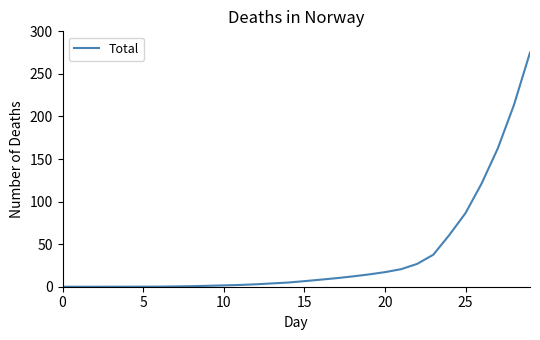

Does the chart display data point markers on the line(s)?

No